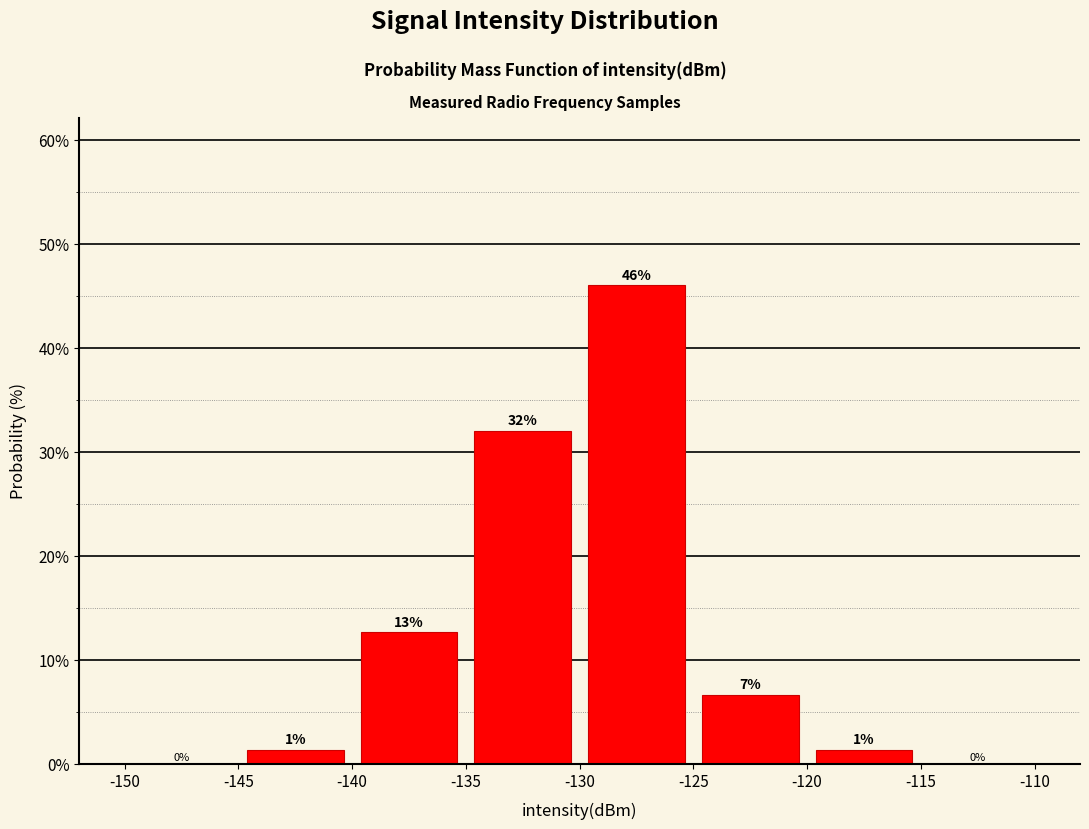

Over which range of the x-axis is the bar tallest?

-130 to -125